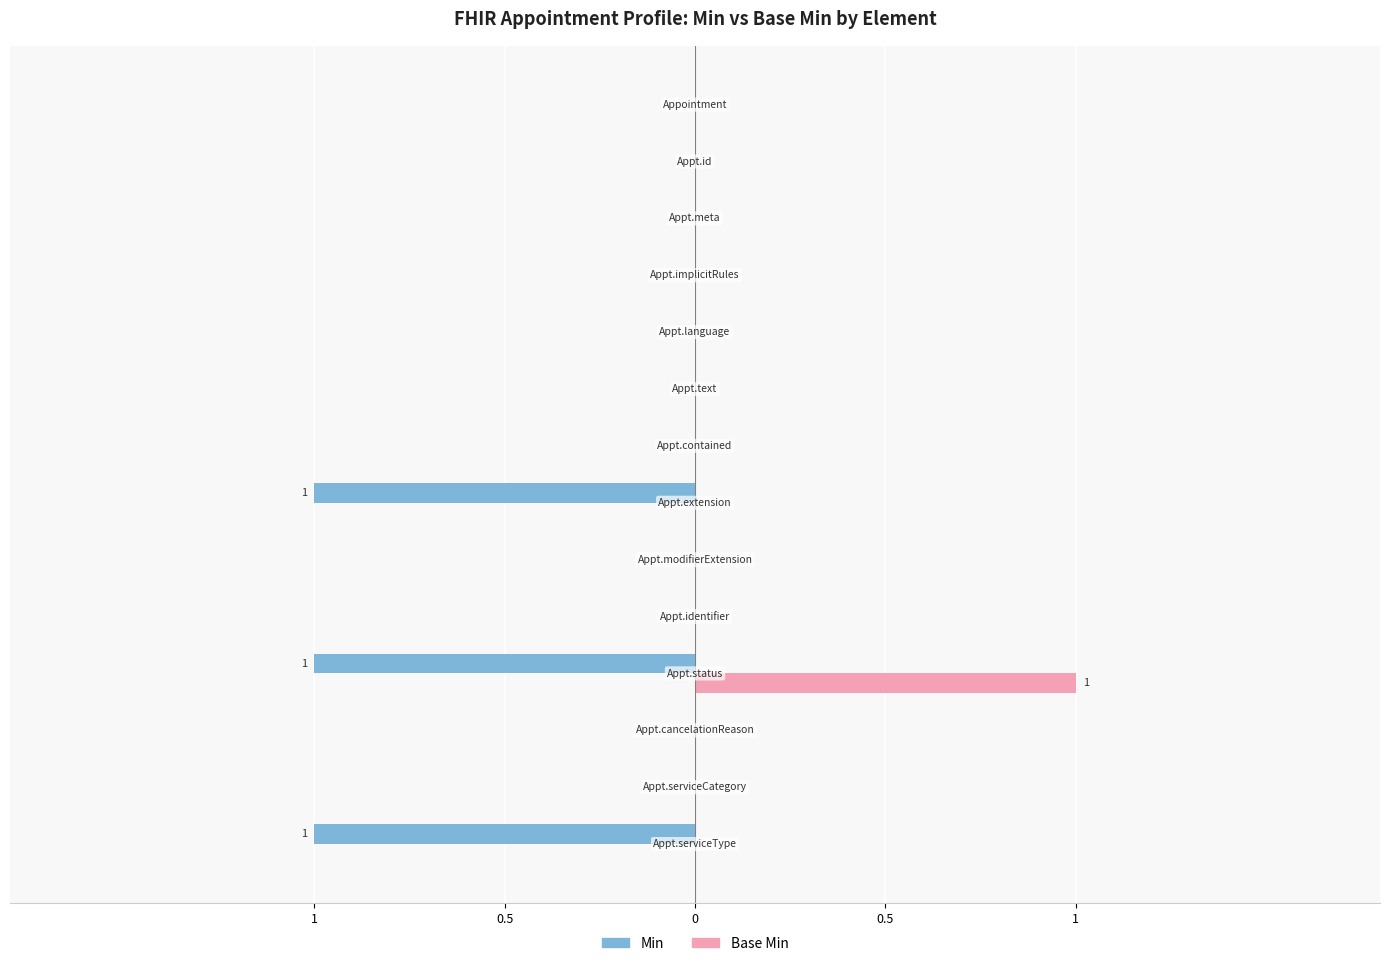

What are all the series names shown in the legend?

Min, Base Min